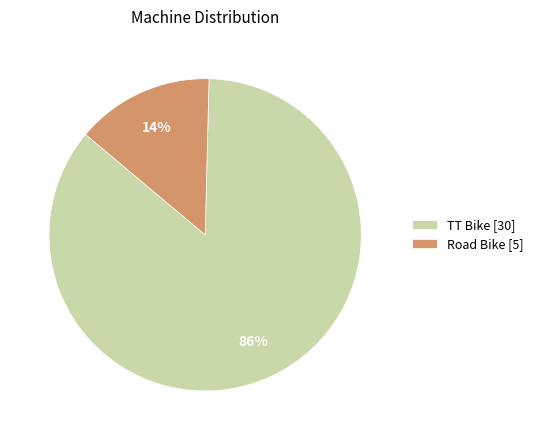

Which category has the smallest portion of the pie?

Road Bike